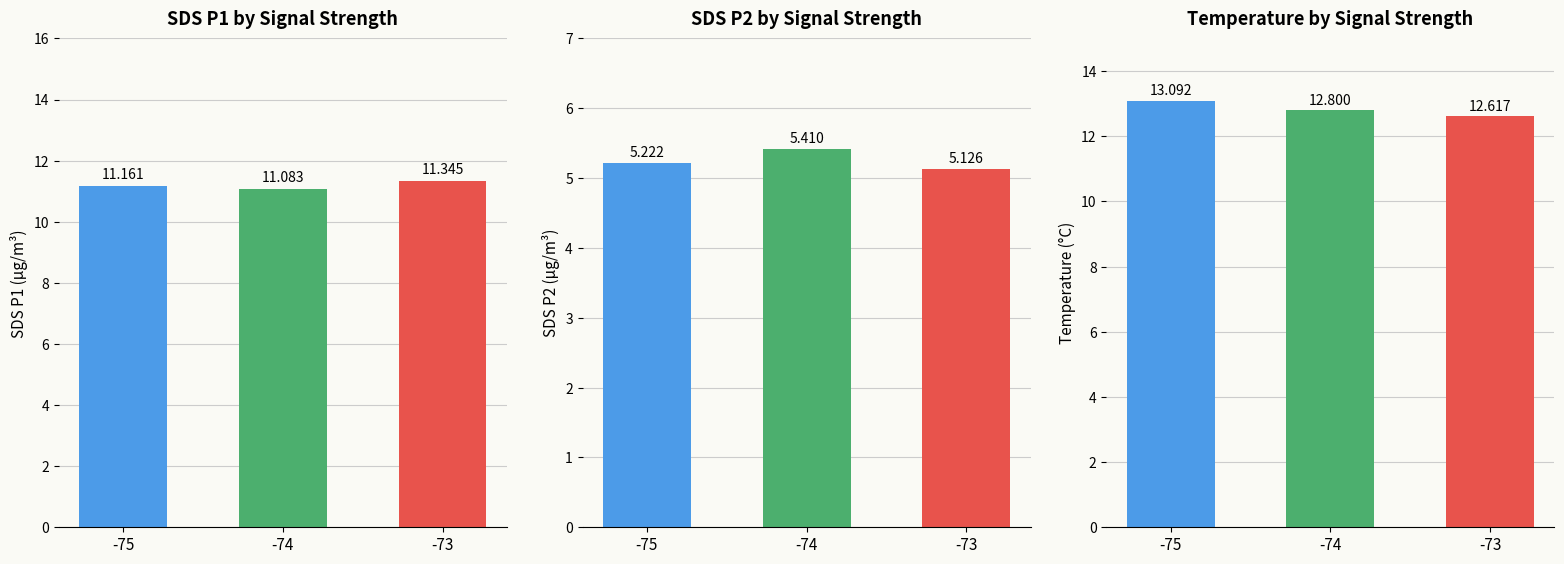

True or false: Avg SDS_P2 has a value of 7.5 at -73.

False